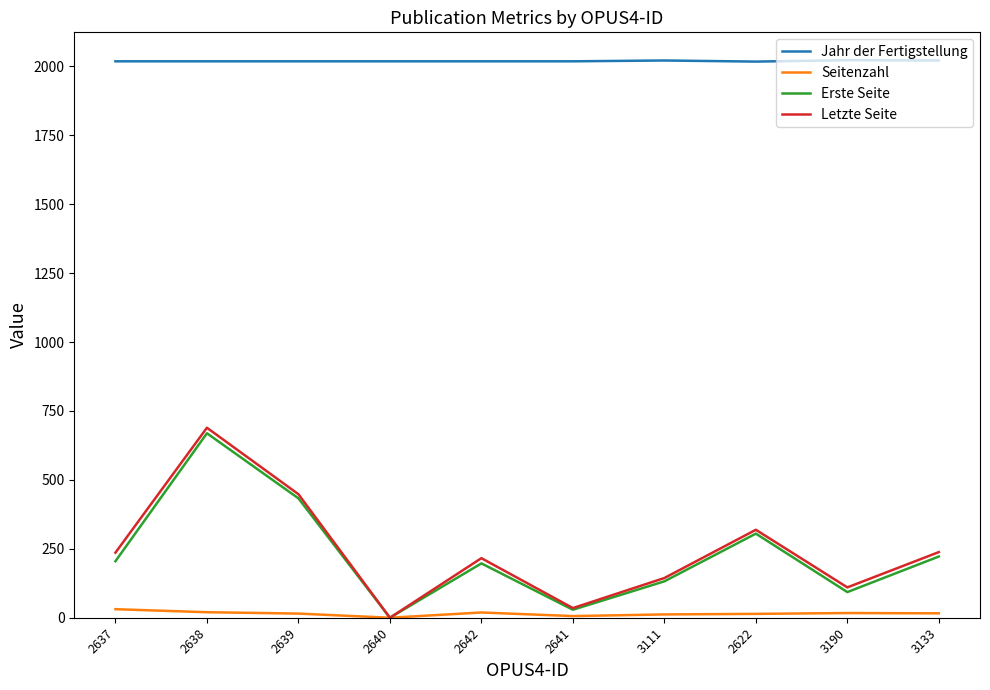

Between 2638 and 2641, which series saw the biggest shift?

Letzte Seite